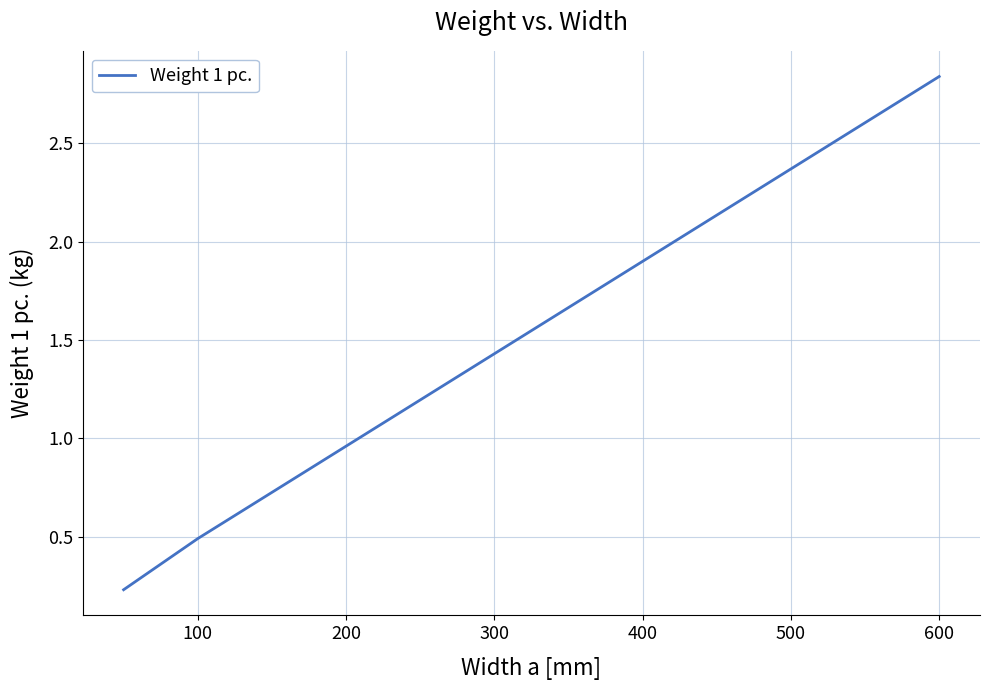

True or false: the data has more than 1 interior local peaks.

False